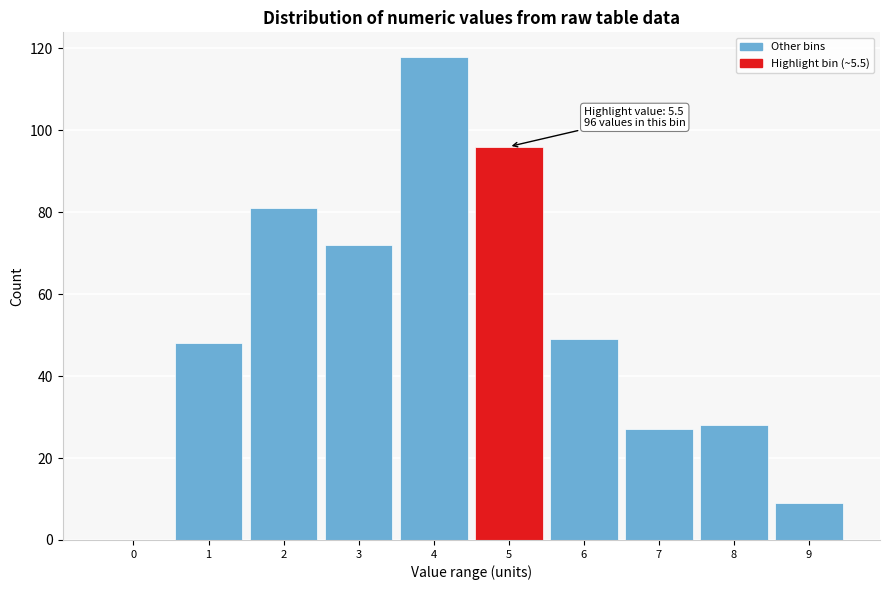

Reading left to right, list all the values displayed in this chart.

0=0	1=48	2=81	3=72	4=118	5=96	6=49	7=27	8=28	9=9